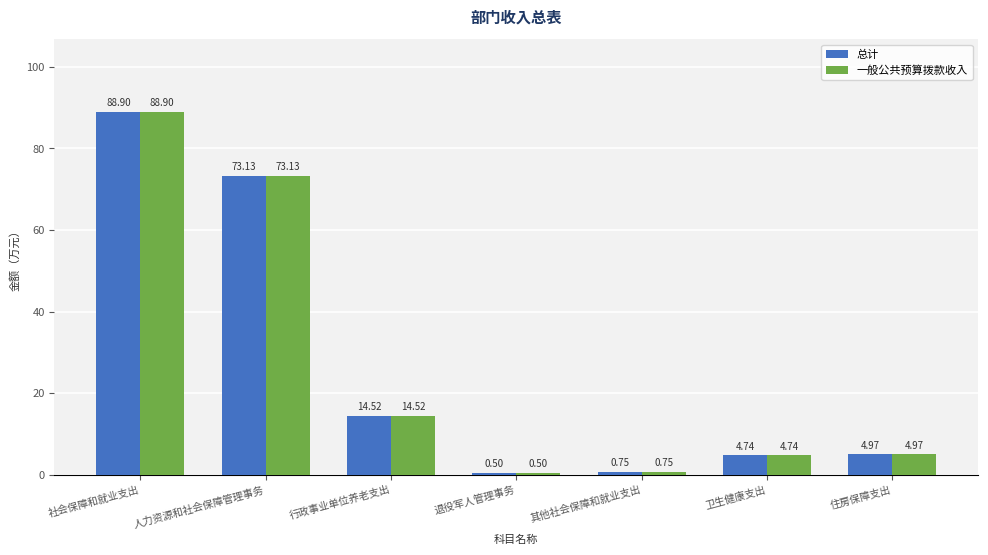

How many groups of bars are there?

7